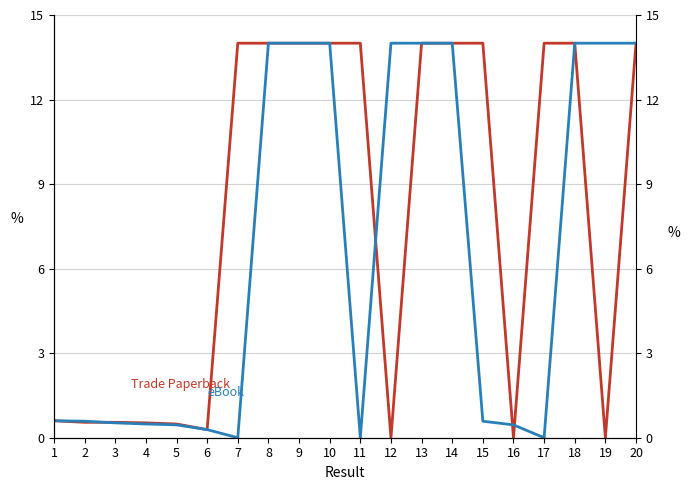

How many values in the Trade Paperback series exceed 13?

11